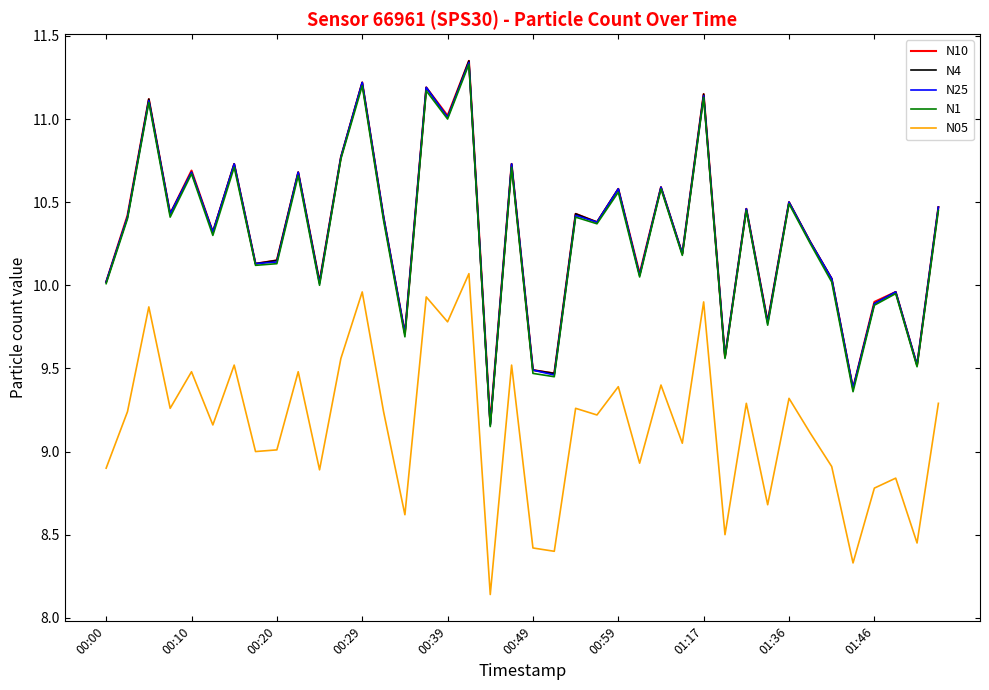

Which series has the widest spread of values?

N4